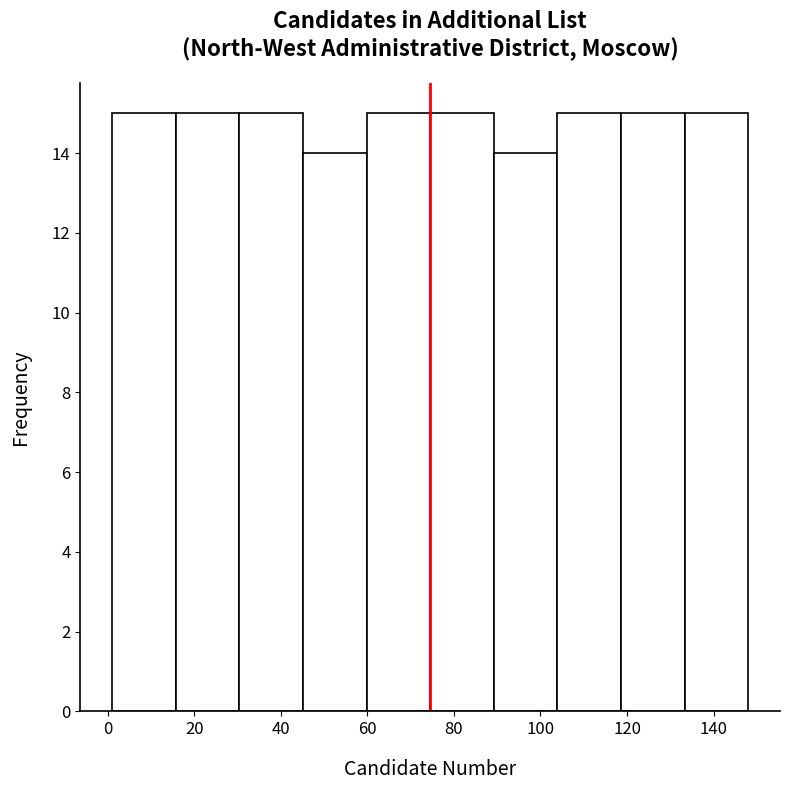

How tall is the bar that spans 104 to 118 on the x-axis? Neither the bar edges nor the heights are printed on the chart, so give them approximately, as read against the axes.

15